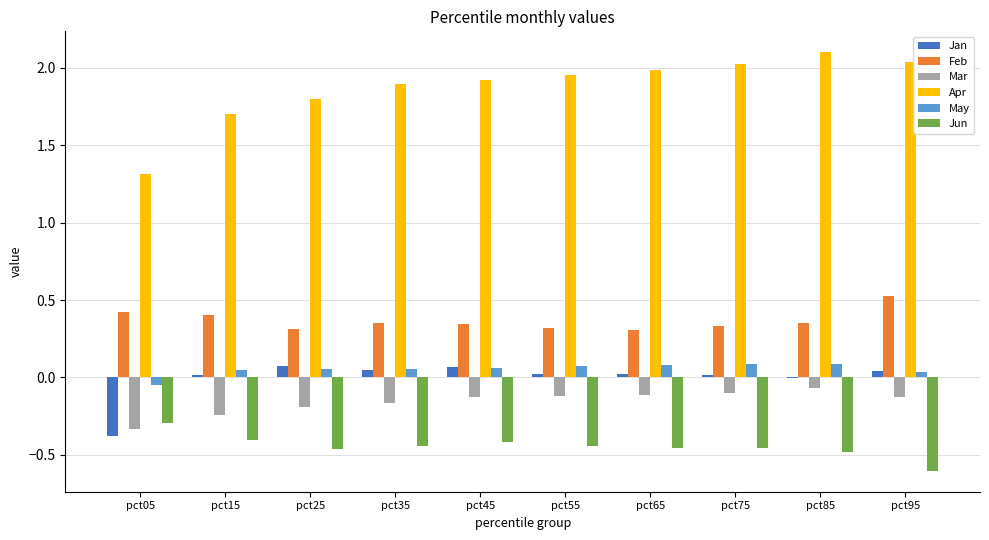

The Jun series shows -0.4 at pct15. True or false?

True